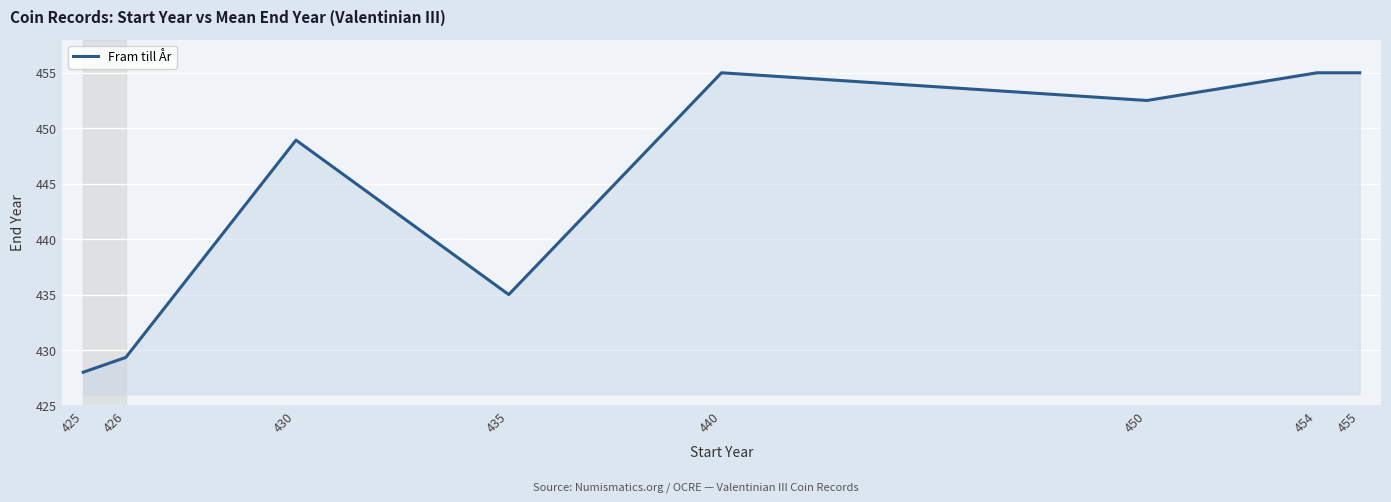

What is the ratio of the value at 426 to the value at 425?

1.0